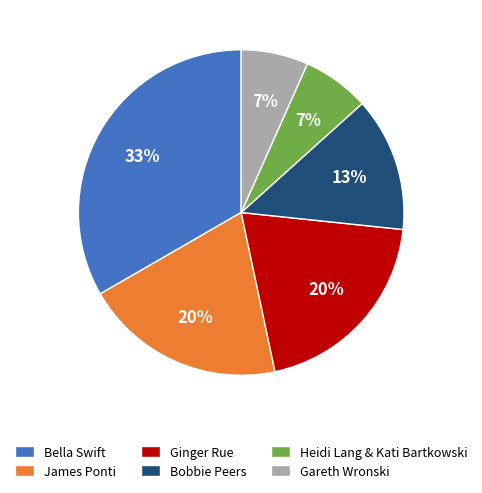

How many segments does this pie chart have?

6